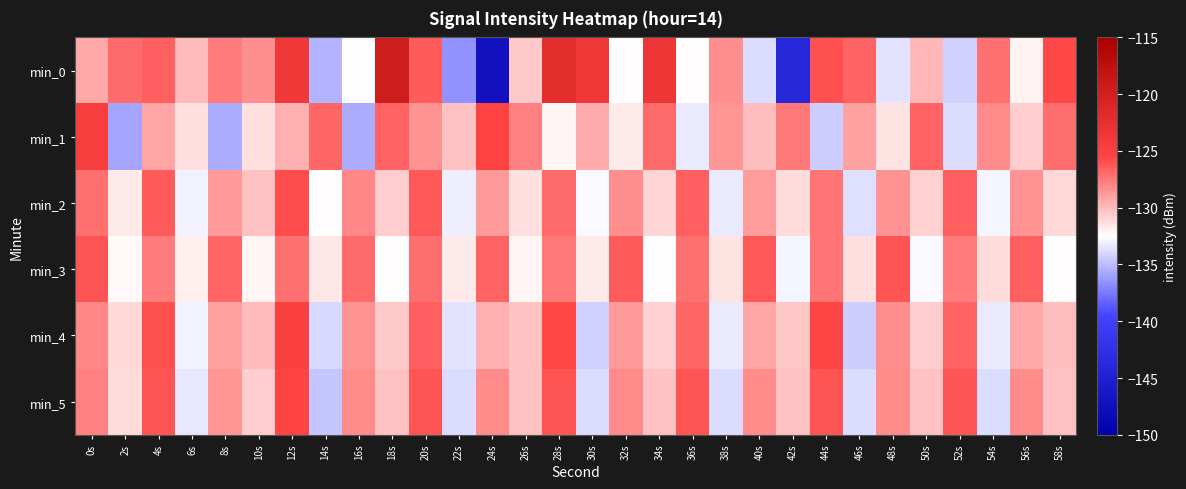

Which series has the widest spread of values?

min_0